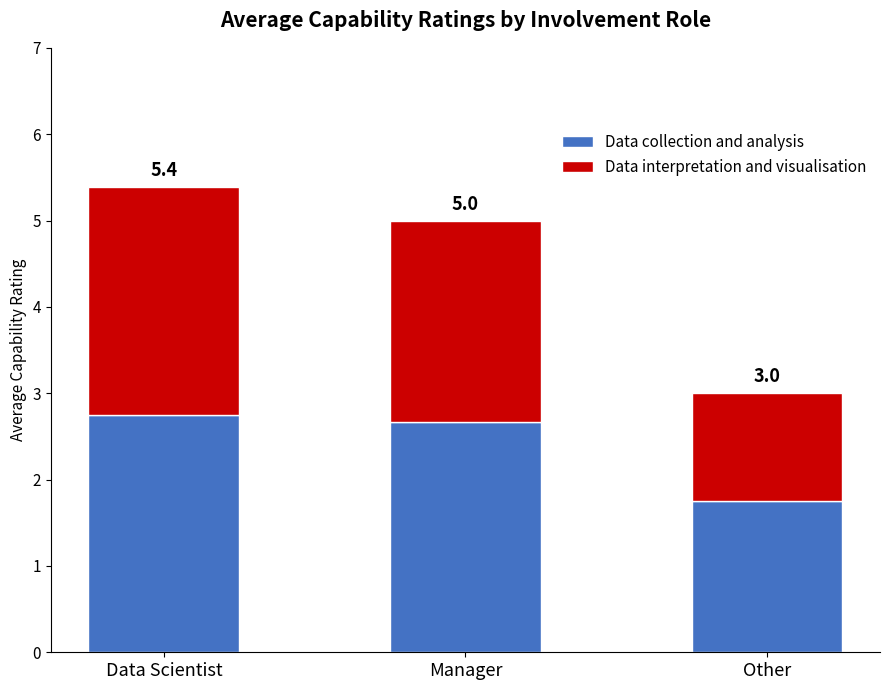

What is the difference between the Data collection and analysis values at Manager and Other?

0.9